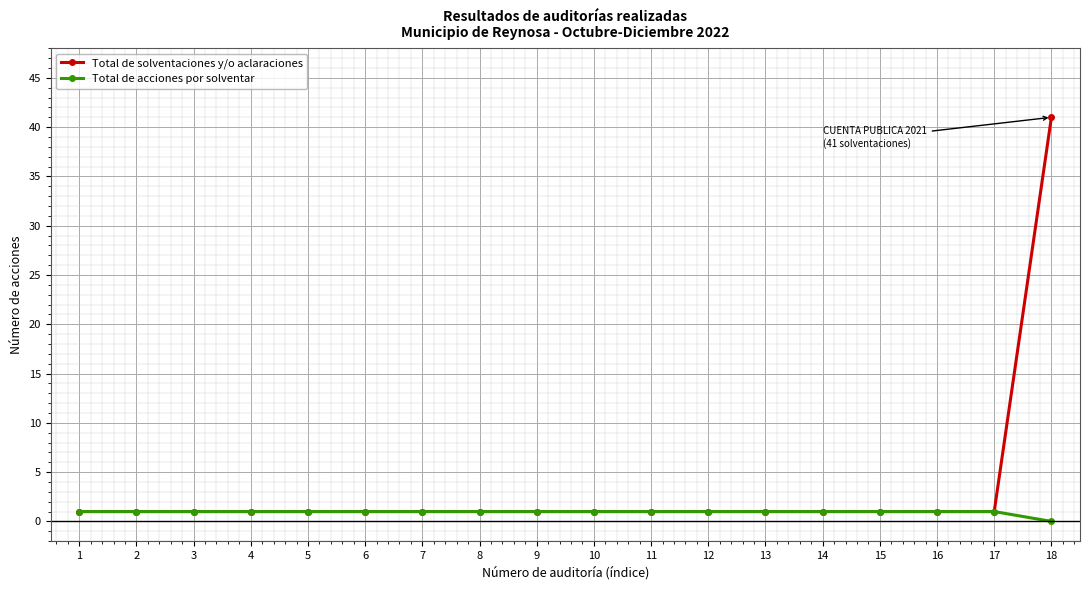

How many lines are shown in the chart?

2